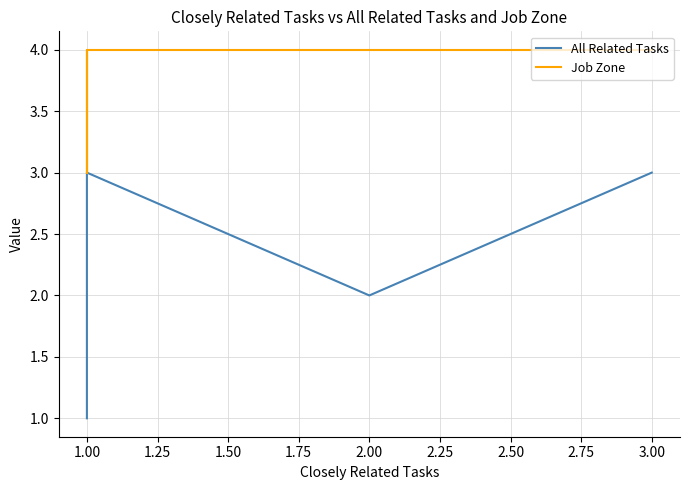

Which series has the largest range (max minus min)?

All Related Tasks